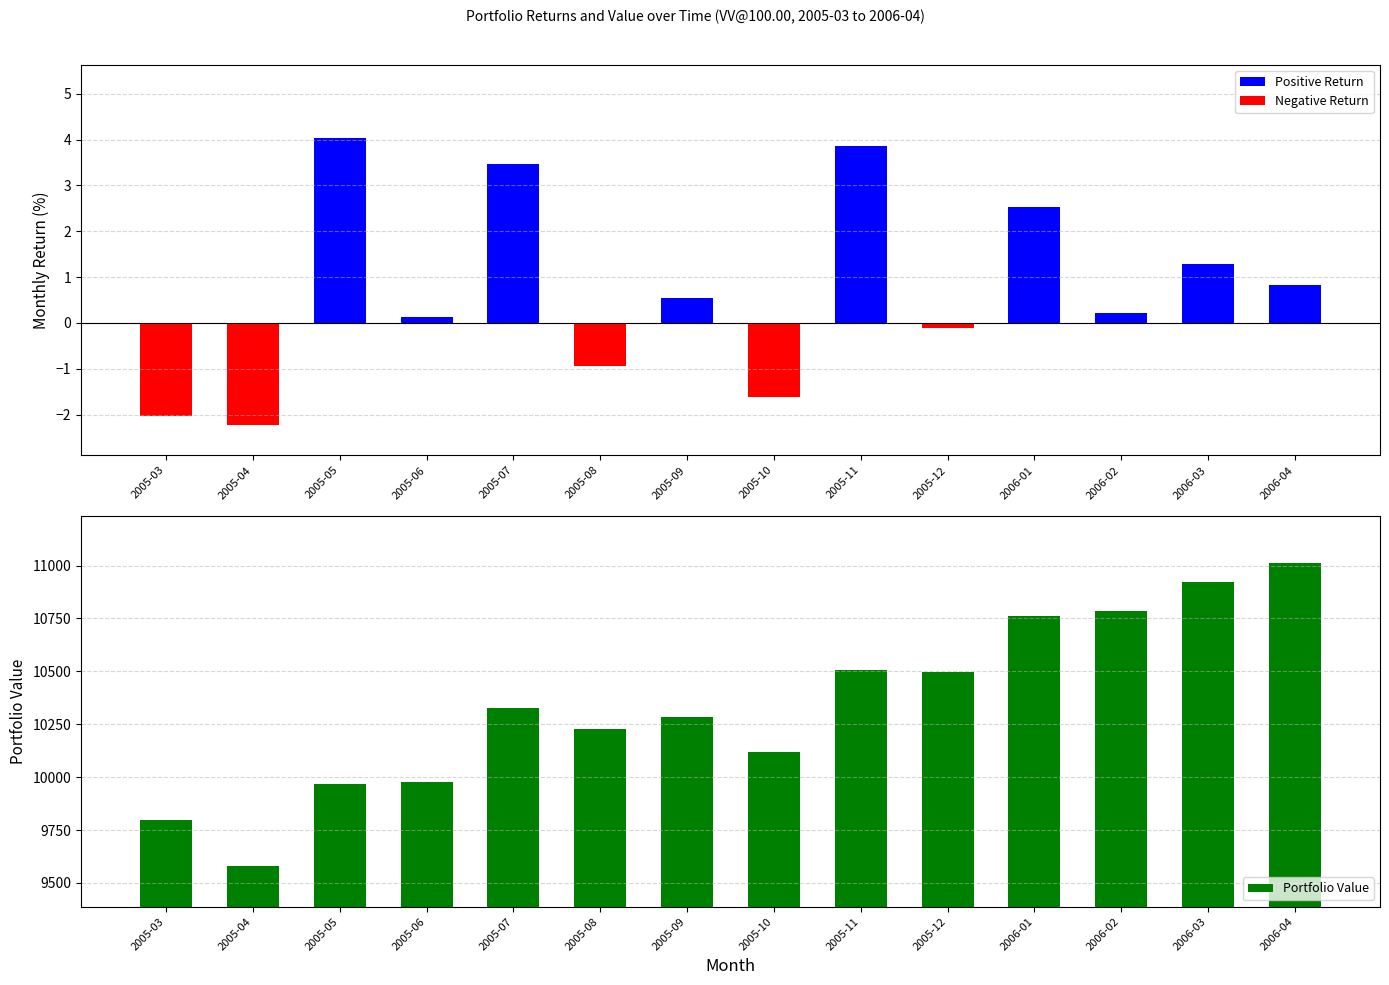

What position from the right is 2005-10?

7